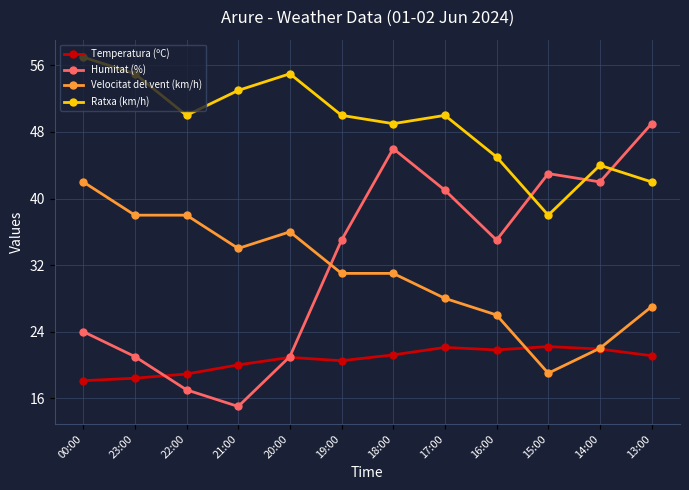

True or false: Humitat (%) has a value of 21.0 at 23:00.

True